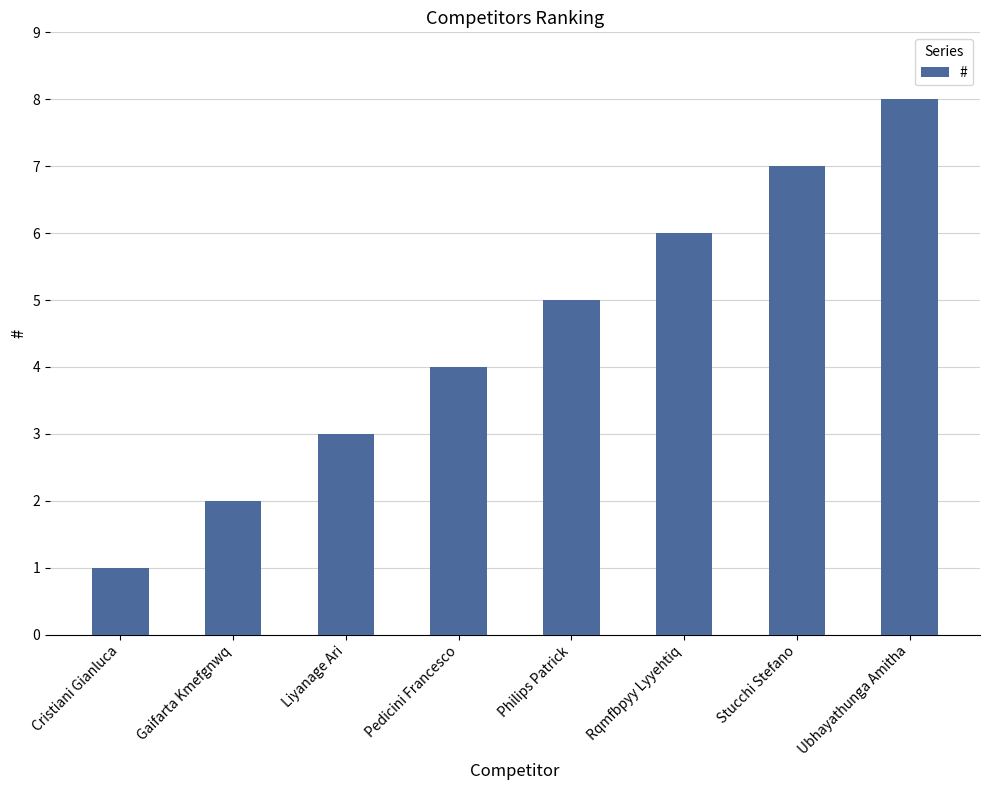

What is the sum of all values?

36